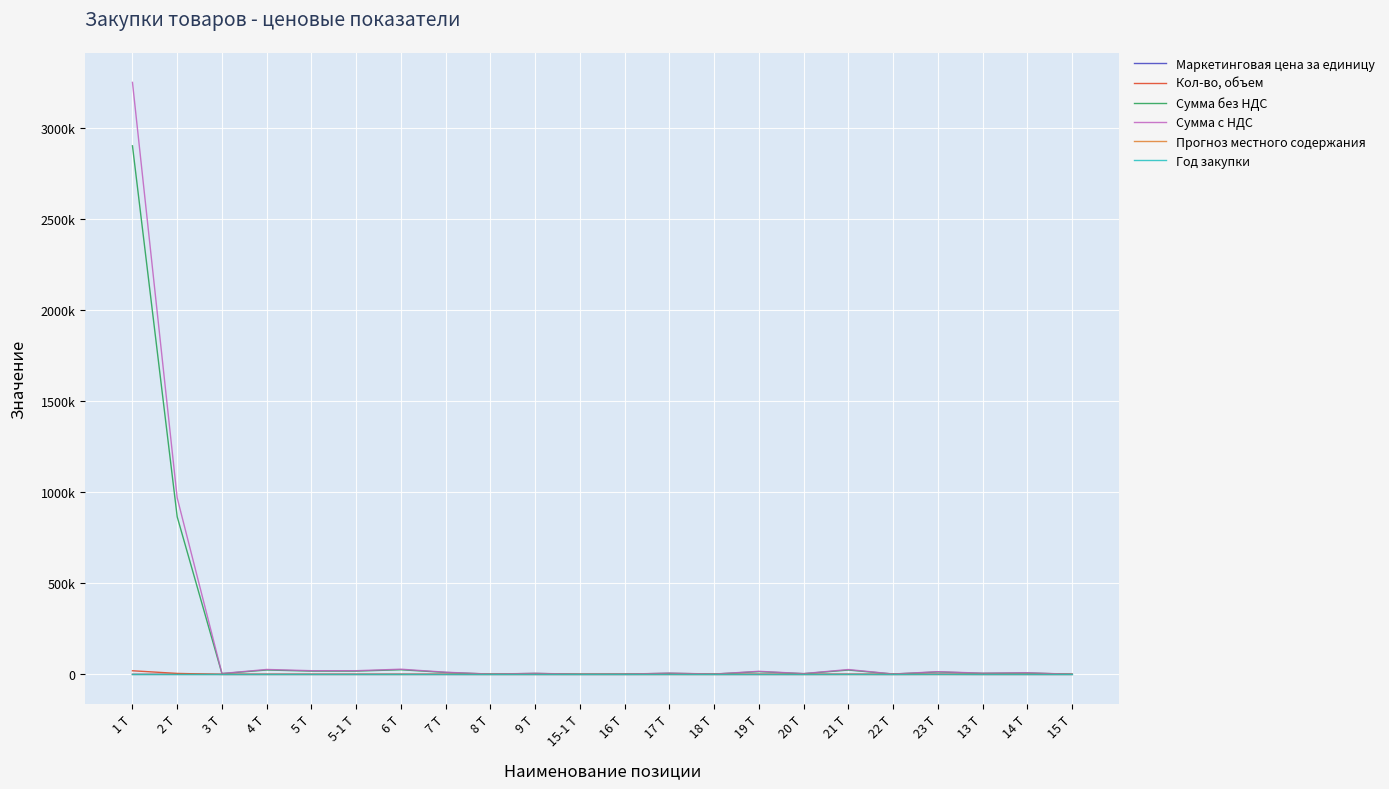

The value of Год закупки at 23 Т is 3576.2. True or false?

False